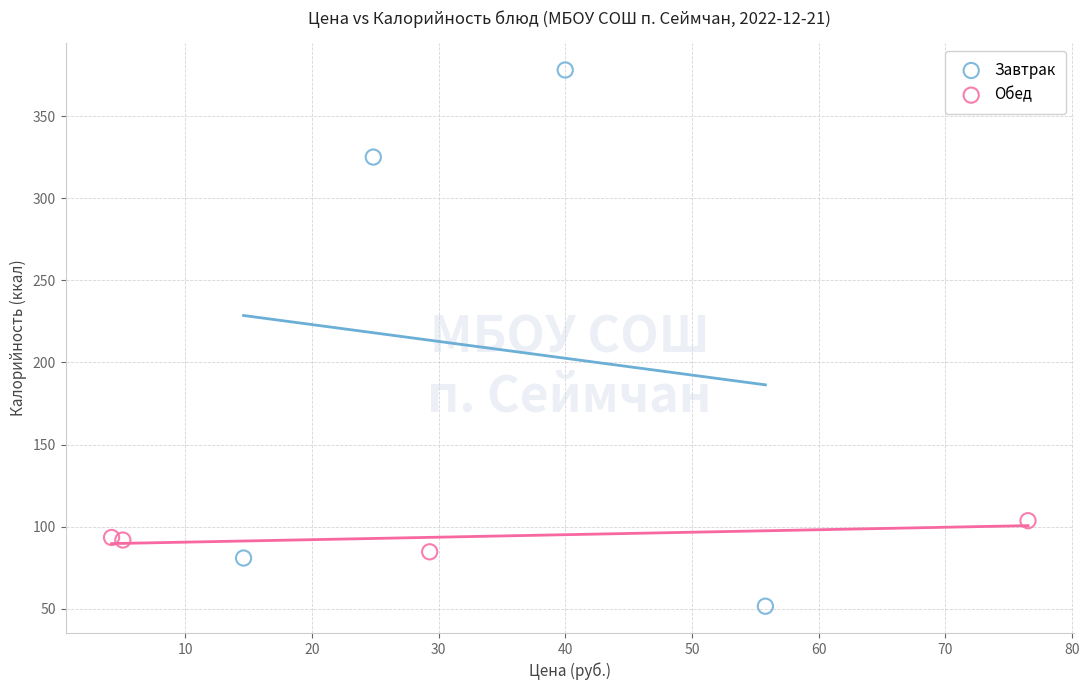

What are all the series names shown in the legend?

Завтрак, Обед